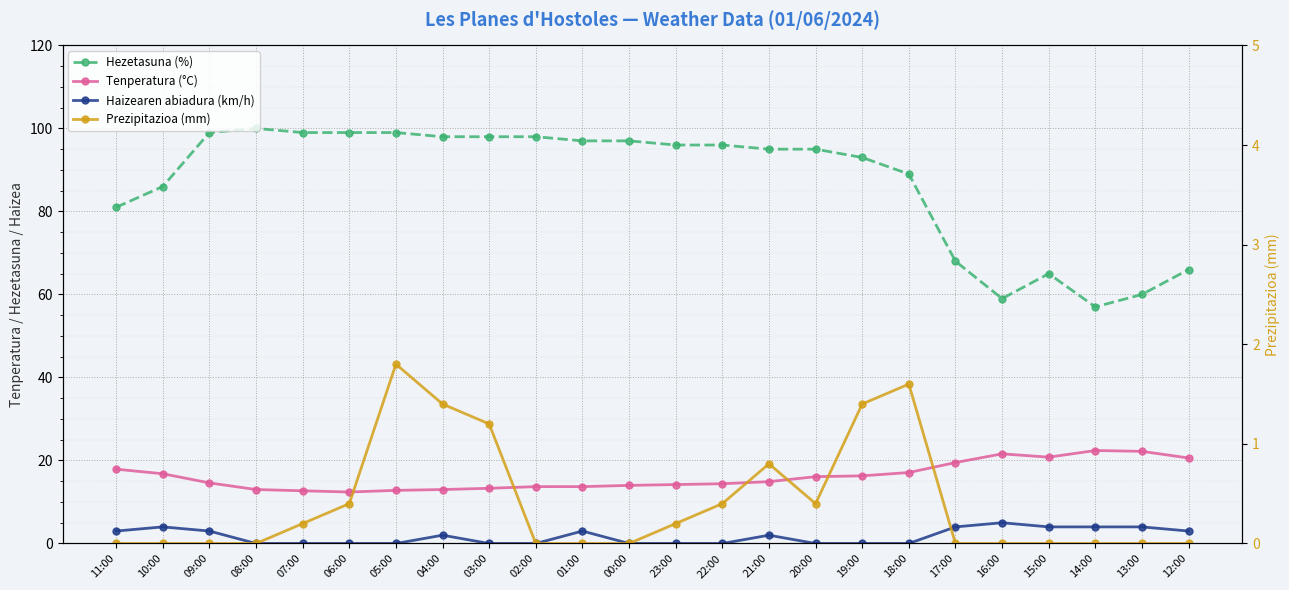

What is the greatest value displayed?

100.0